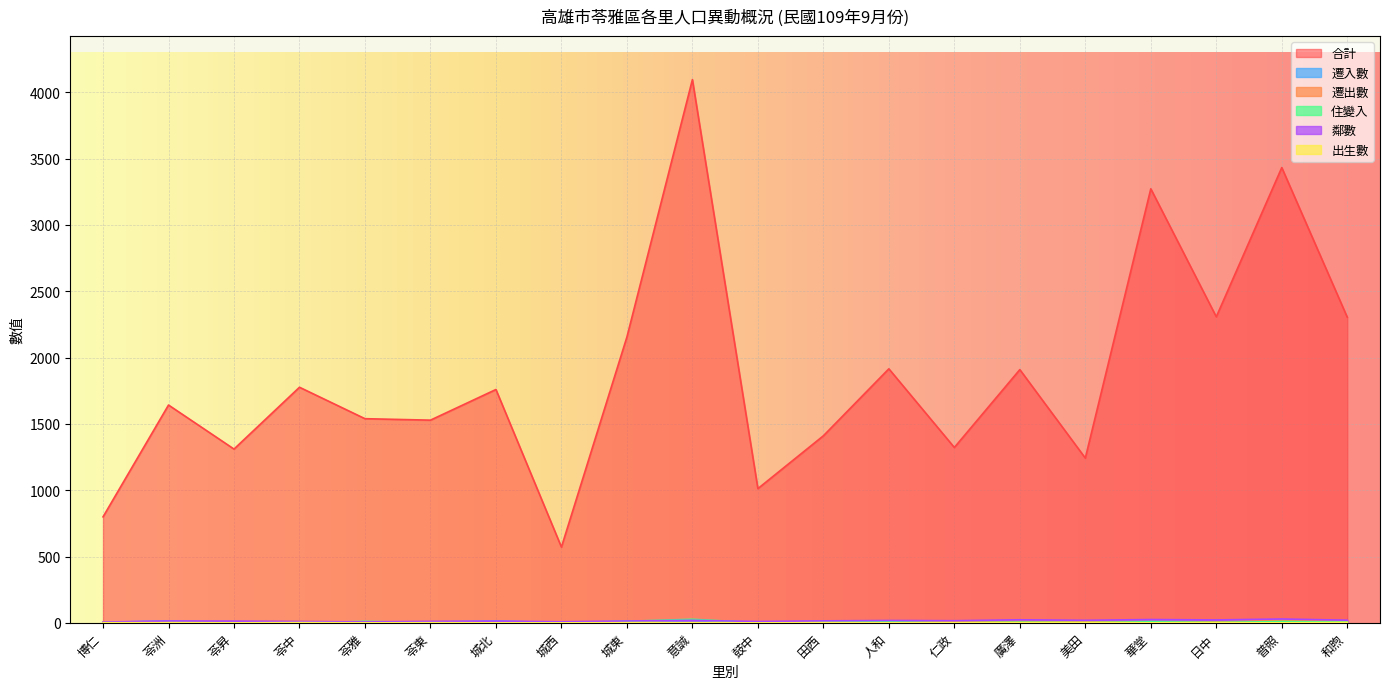

Where is the first local minimum for 出生數?

苓昇